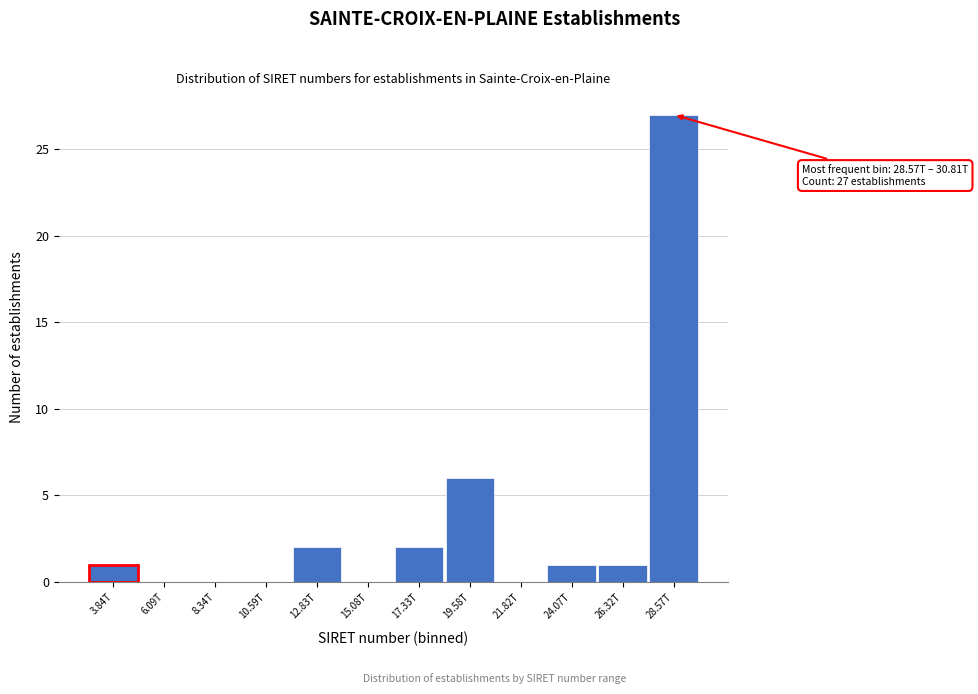

Reading right to left, list all the values displayed in this chart.

28.57T=27	26.32T=1	24.07T=1	21.82T=0	19.58T=6	17.33T=2	15.08T=0	12.83T=2	10.59T=0	8.34T=0	6.09T=0	3.84T=1